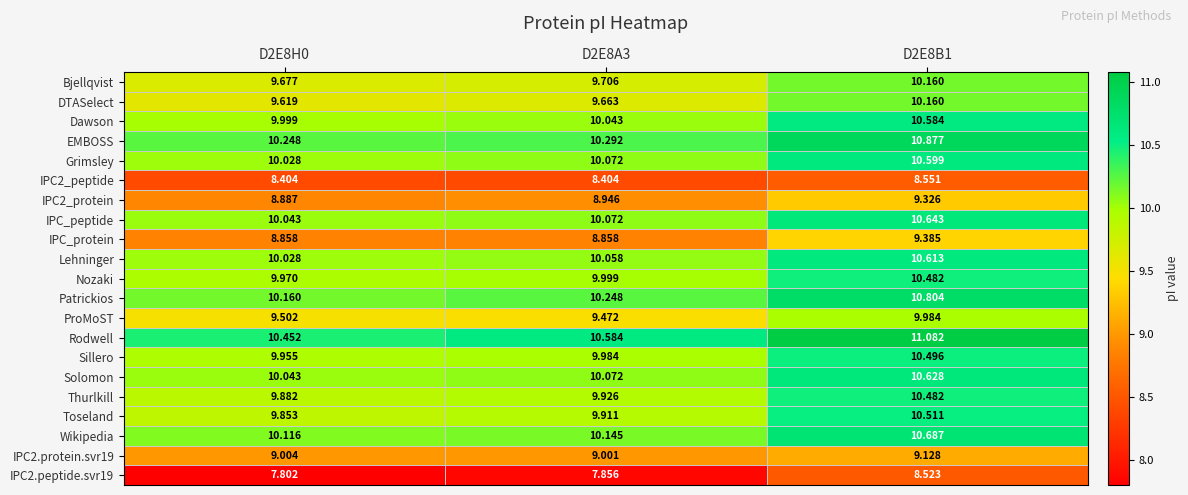

Which series has the largest total across all categories?

Rodwell